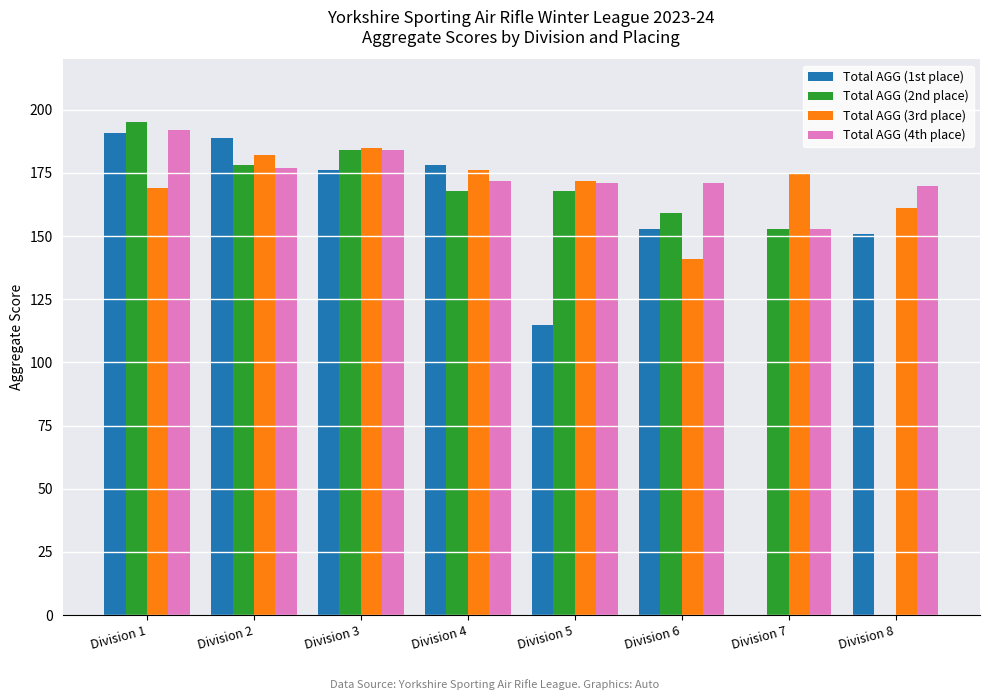

What is the total value across all series at Division 3?

729